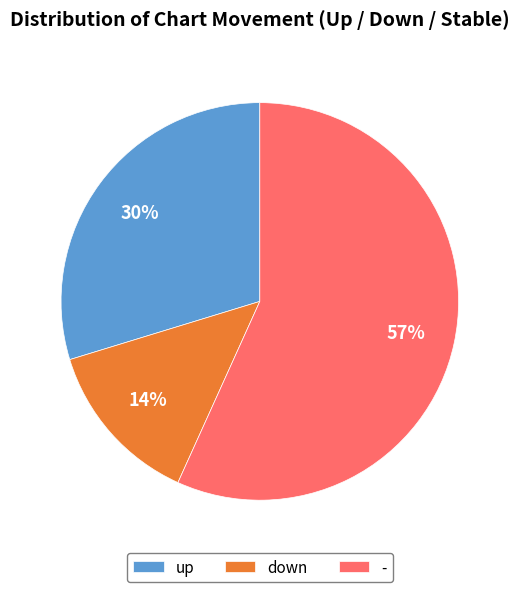

To the nearest percent, what portion does down represent?

14%